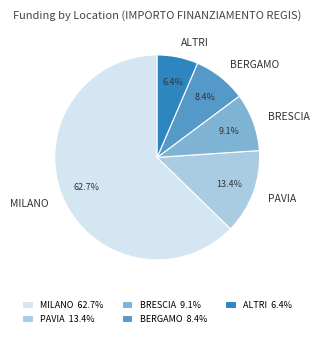

Combined, what portion of the pie is MILANO and BRESCIA?

71.8%